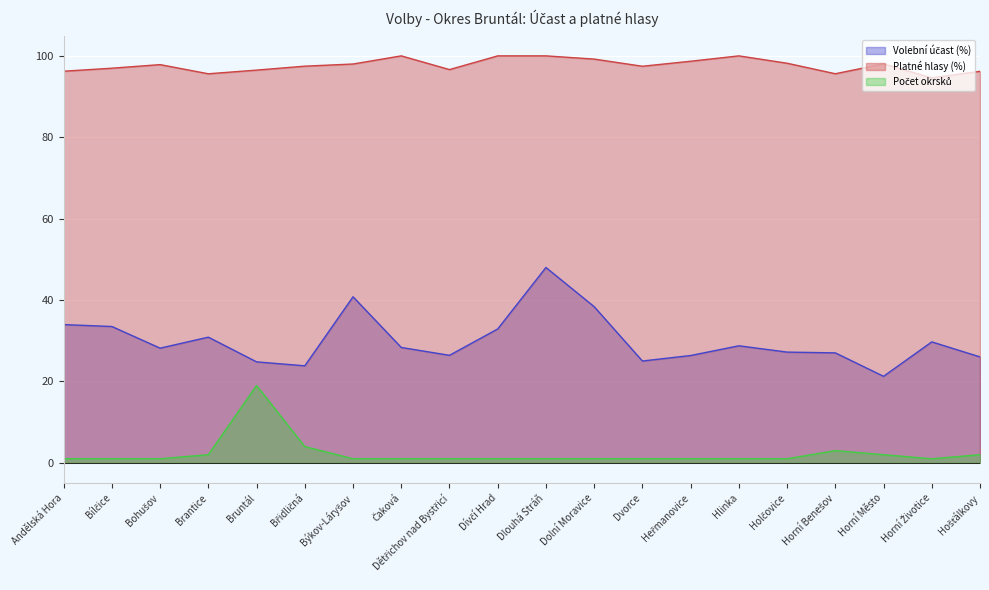

How many lines are shown in the chart?

3